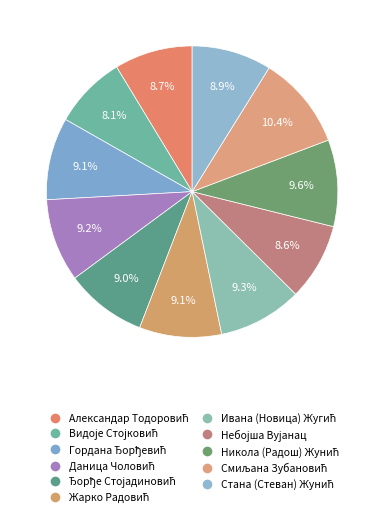

How many segments does this pie chart have?

11